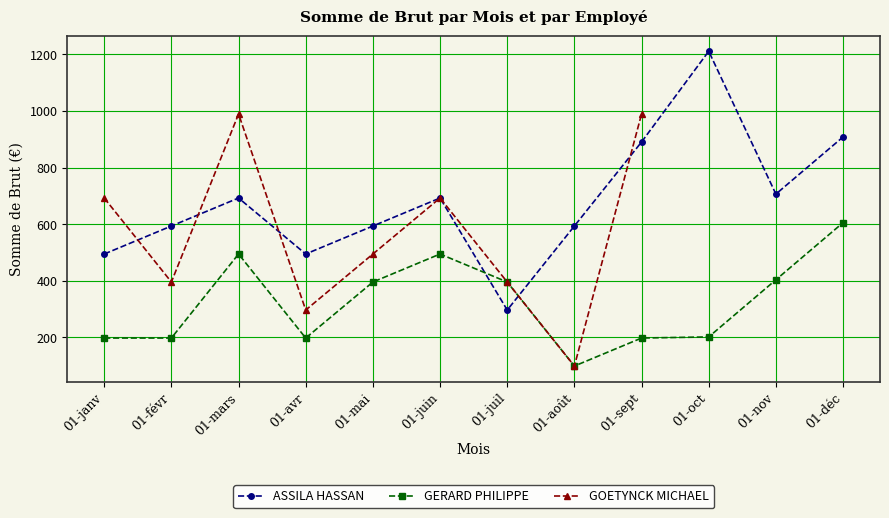

What is the highest value of the GERARD PHILIPPE series?

605.7